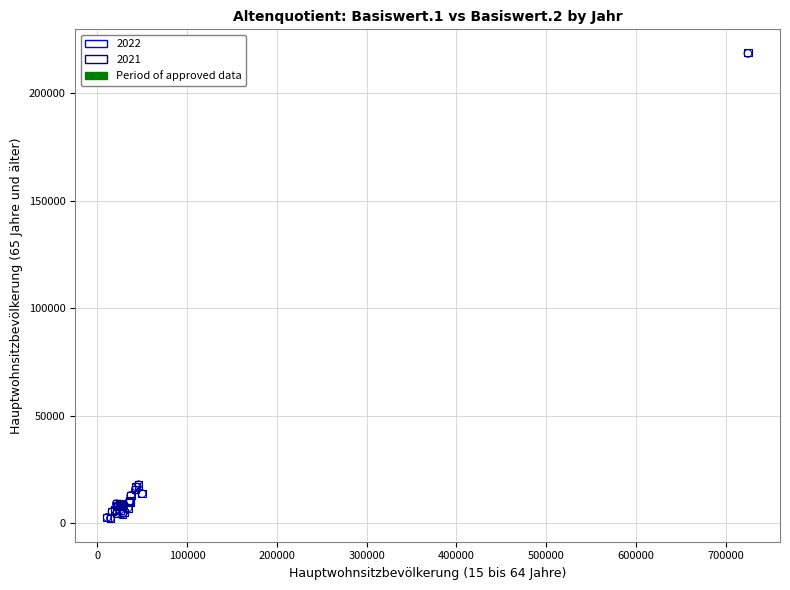

Which series has the largest Y range (max minus min)?

2021